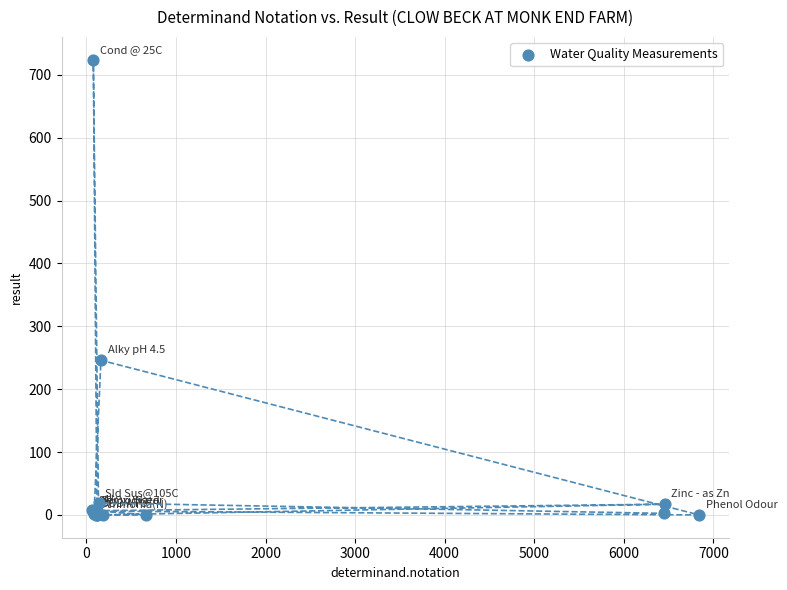

What Y value in the scatter plot is closest to 362?

246.0